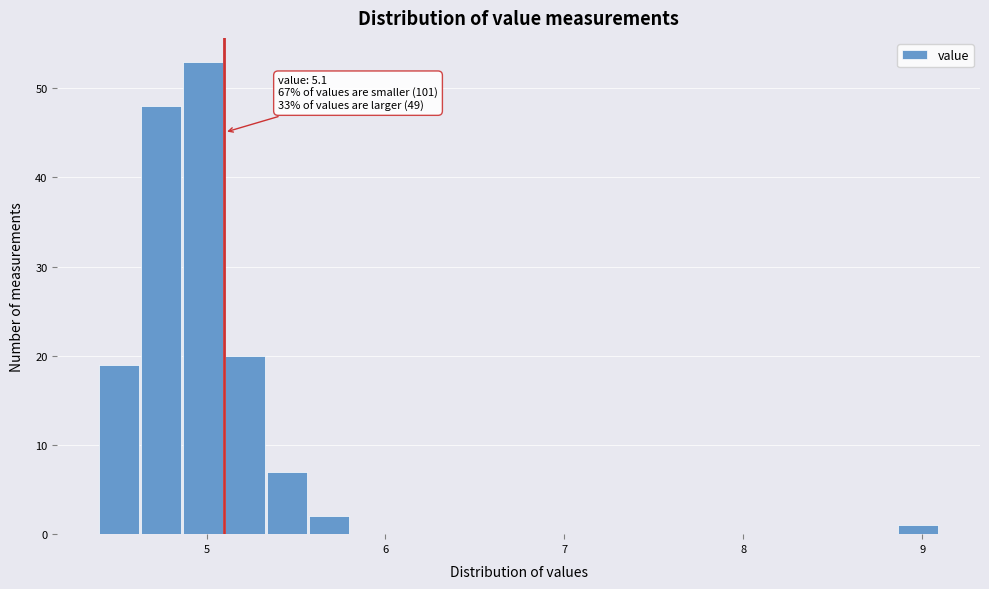

Read against the x-axis, roughly where is the centre of the tallest bar?

5.0